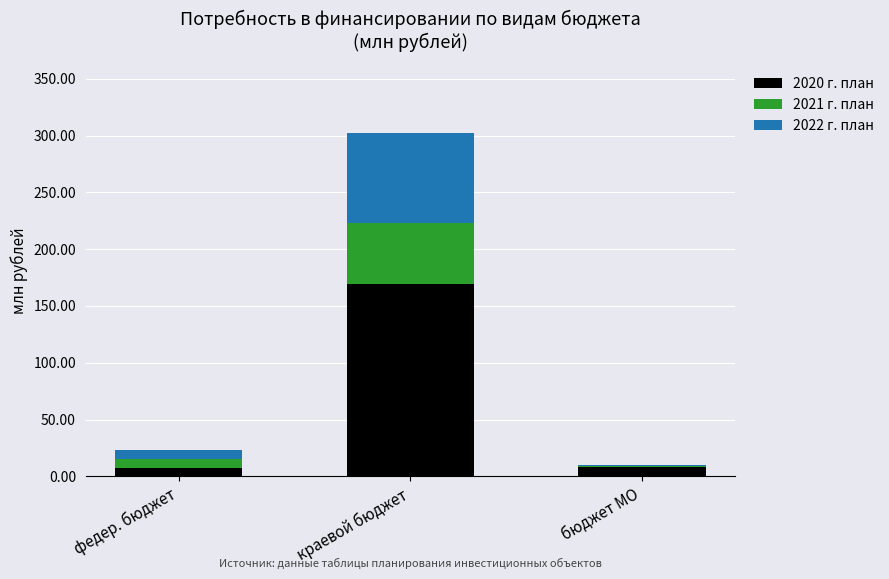

Are the bars grouped side by side (vs. stacked)?

No